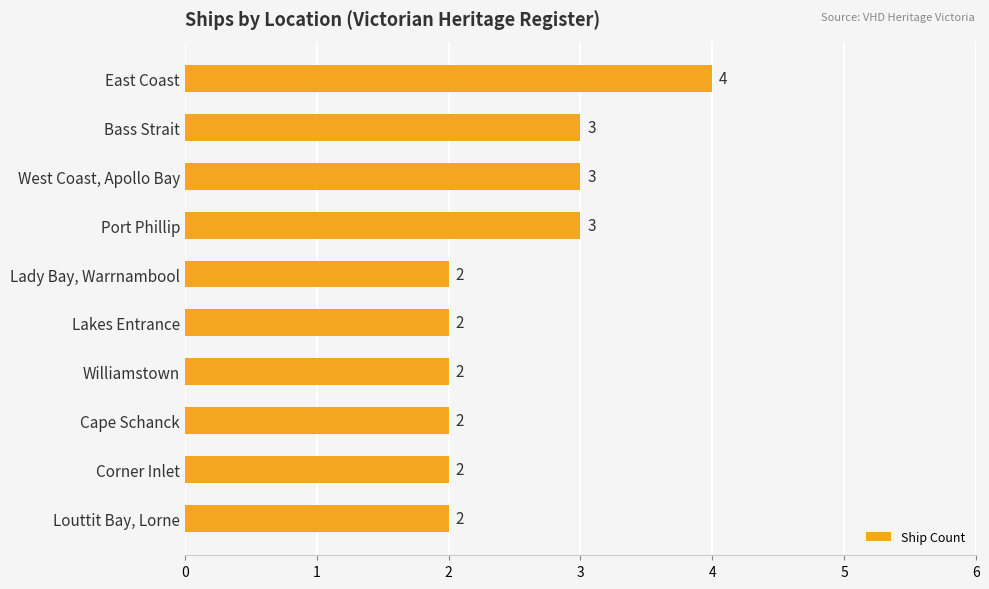

Are the bars horizontal?

Yes